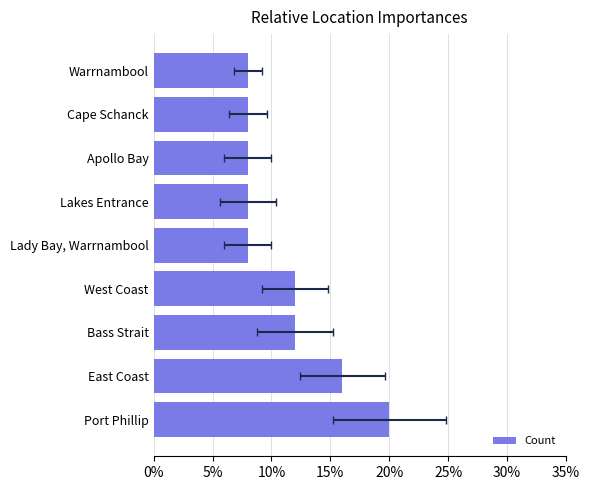

Reading left to right, extract all data points from this chart.

0.2	0.2	0.1	0.1	0.1	0.1	0.1	0.1	0.1